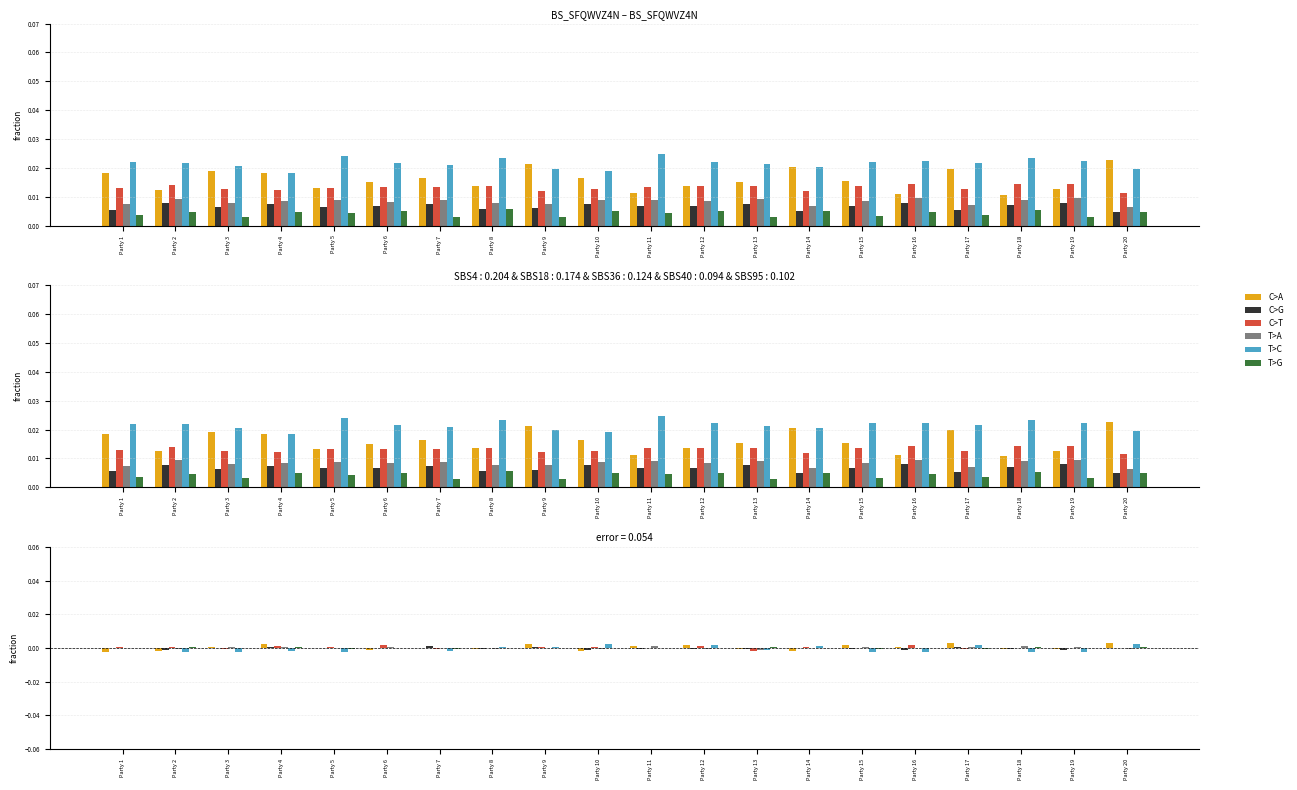

How many groups of bars are there?

20